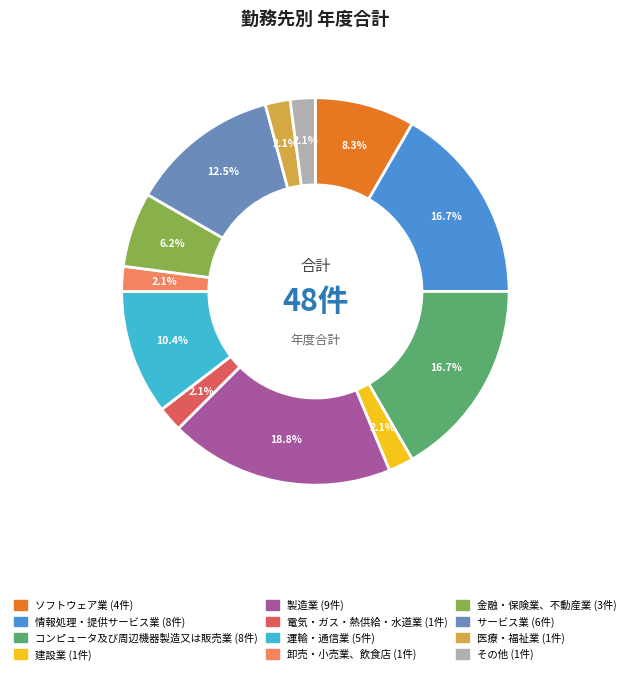

Is there any slice that represents more than half of the pie?

No